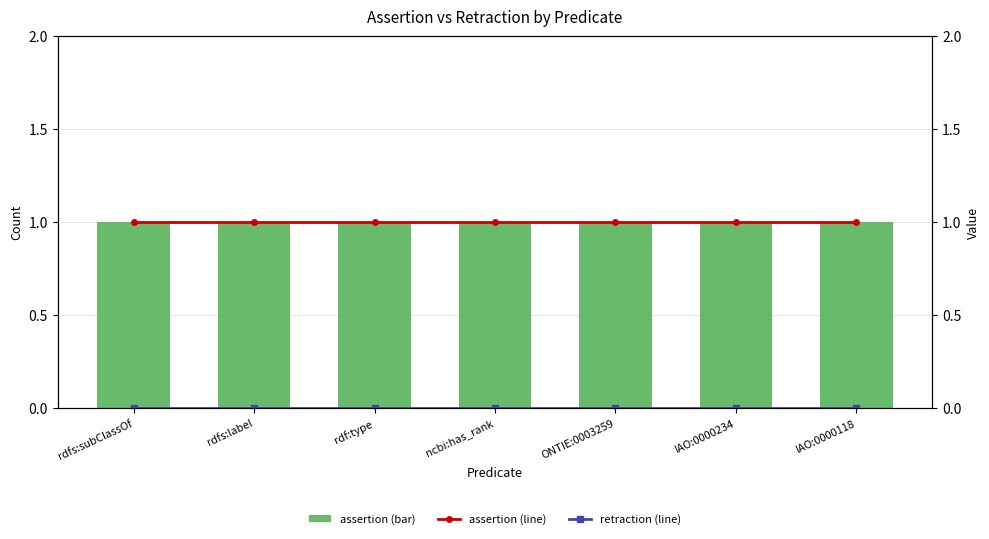

Are the bars horizontal?

No